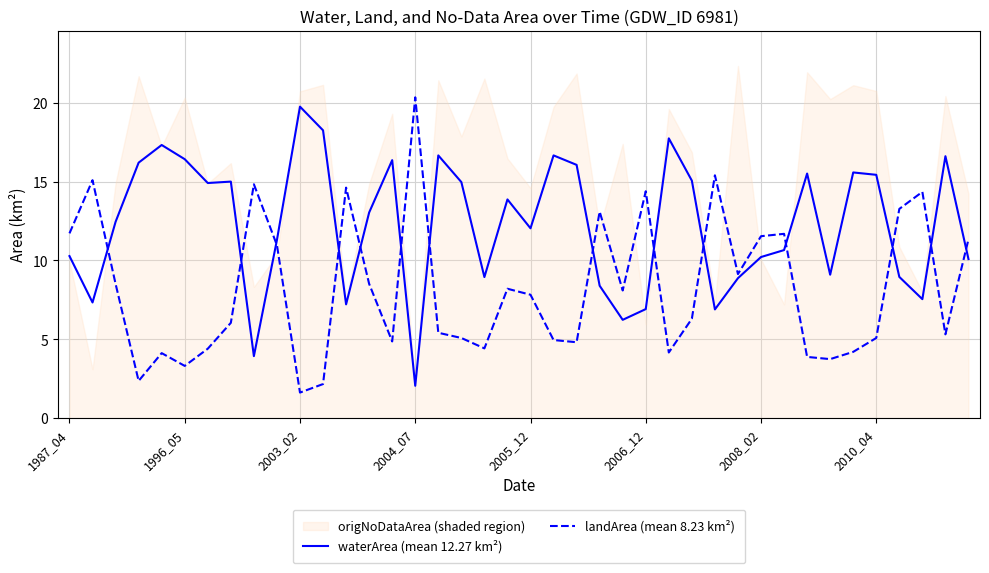

What is the sum of all waterArea (mean 12.27 km²) values?

490.9